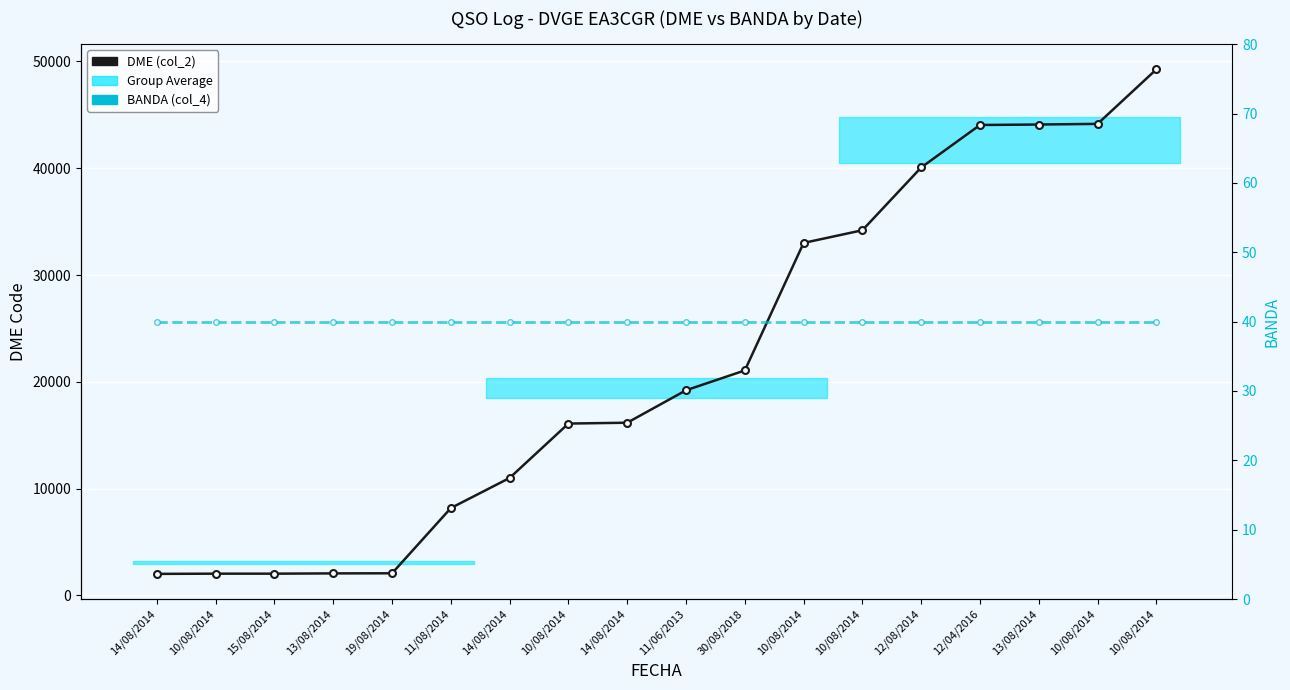

True or false: DME (col_2) has more than 2 interior local peaks.

False